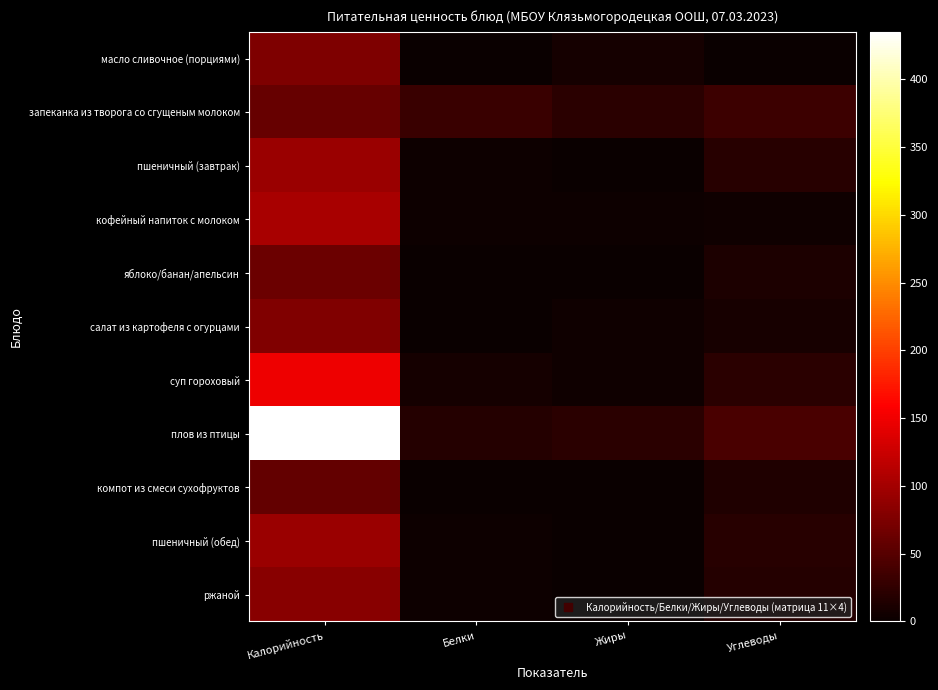

Rank the series at Жиры from highest to lowest value.

плов из птицы, запеканка из творога со сгущеным молоком, масло сливочное (порциями), салат из картофеля с огурцами, суп гороховый, кофейный напиток с молоком, яблоко/банан/апельсин, ржаной, пшеничный (завтрак), пшеничный (обед), компот из смеси сухофруктов